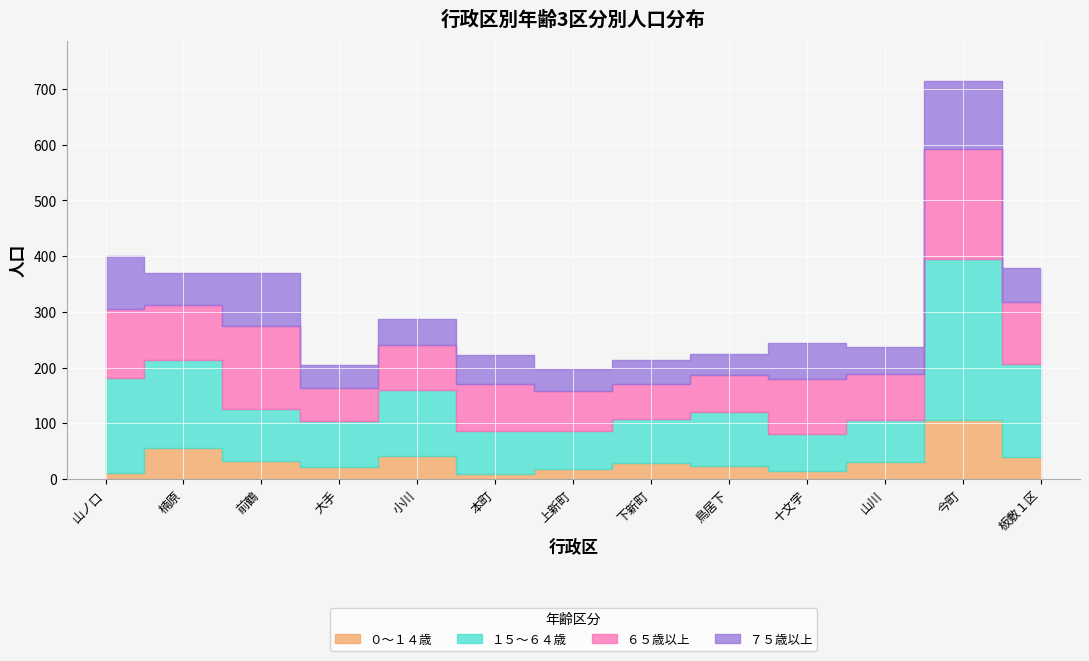

Rank the categories by ０～１４歳 value from lowest to highest.

本町, 山ノ口, 十文字, 上新町, 大手, 鳥居下, 下新町, 山川, 前鶴, 板敷１区, 小川, 楠原, 今町